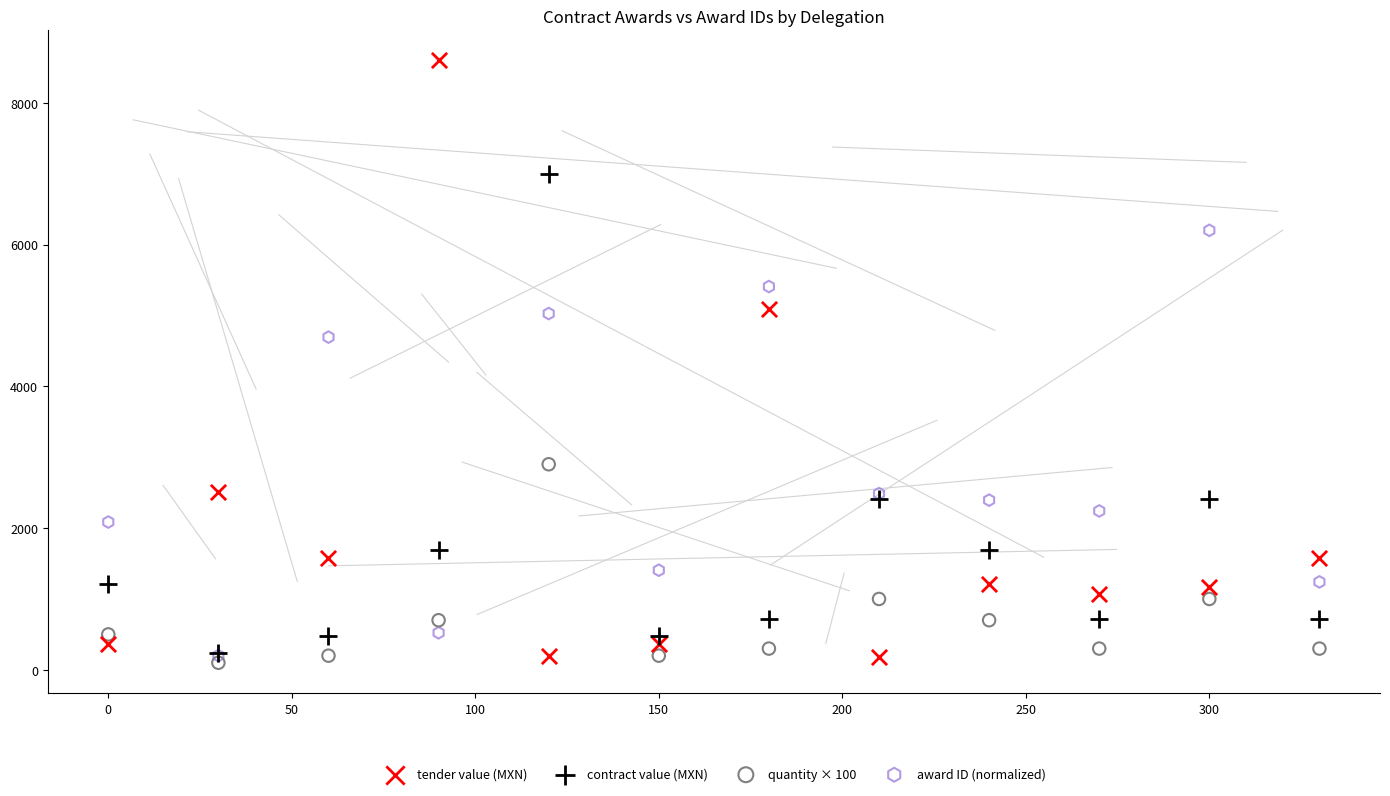

Which series has the widest spread of Y values?

tender value (MXN)